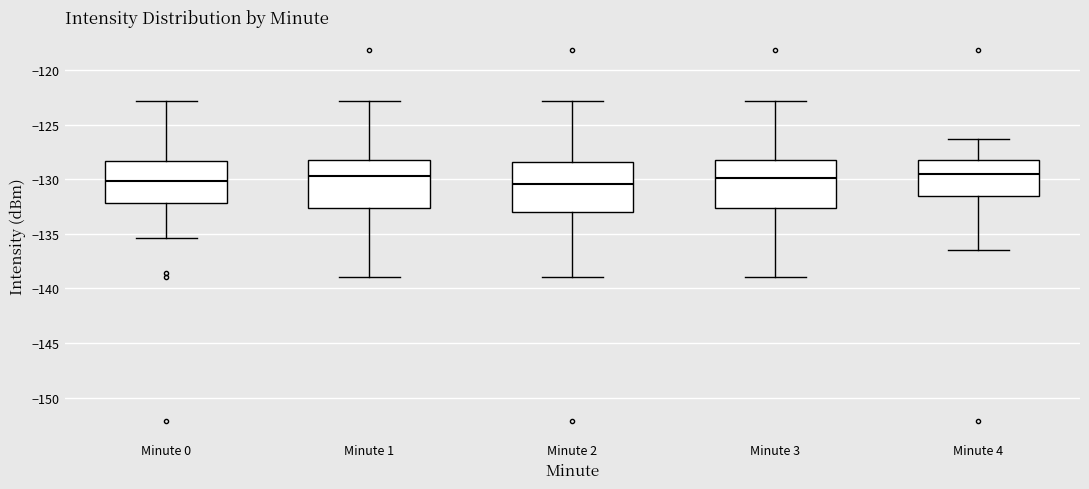

Reading left to right, read every box against the y-axis: the position of its median line, the range the box covers, and the ends of its whiskers. The values are not printed on the chart, so give them approximately, as read against the axis.

Minute 0: median -130.0, box -132.0 to -128.5, whiskers -135.5 to -123.0
Minute 1: median -129.5, box -132.5 to -128.5, whiskers -139.0 to -123.0
Minute 2: median -130.5, box -133.0 to -128.5, whiskers -139.0 to -123.0
Minute 3: median -130.0, box -132.5 to -128.5, whiskers -139.0 to -123.0
Minute 4: median -129.5, box -131.5 to -128.5, whiskers -136.5 to -126.5